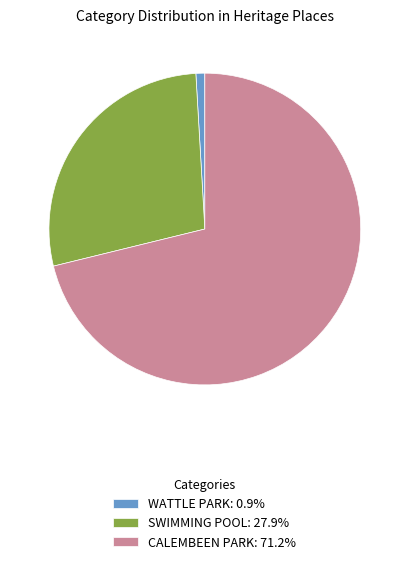

Is it true that WATTLE PARK is 1% of the pie?

True